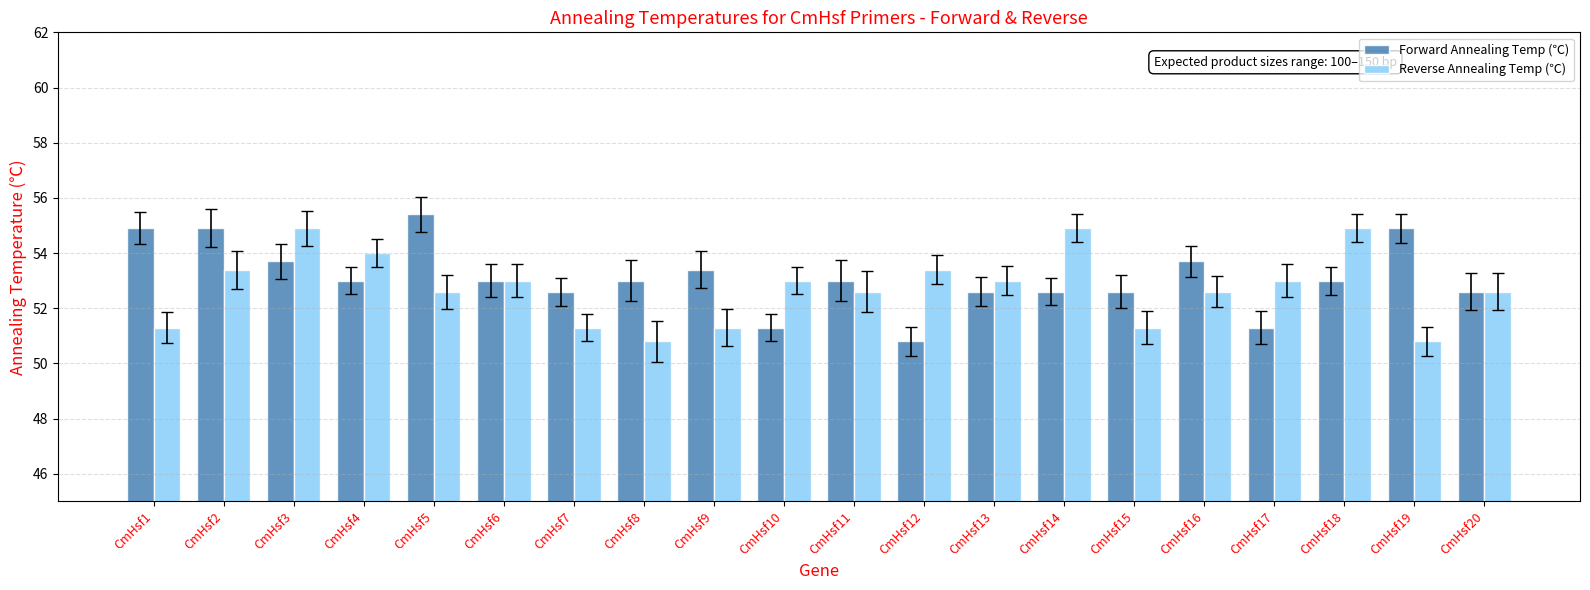

How many bars are there in total?

40